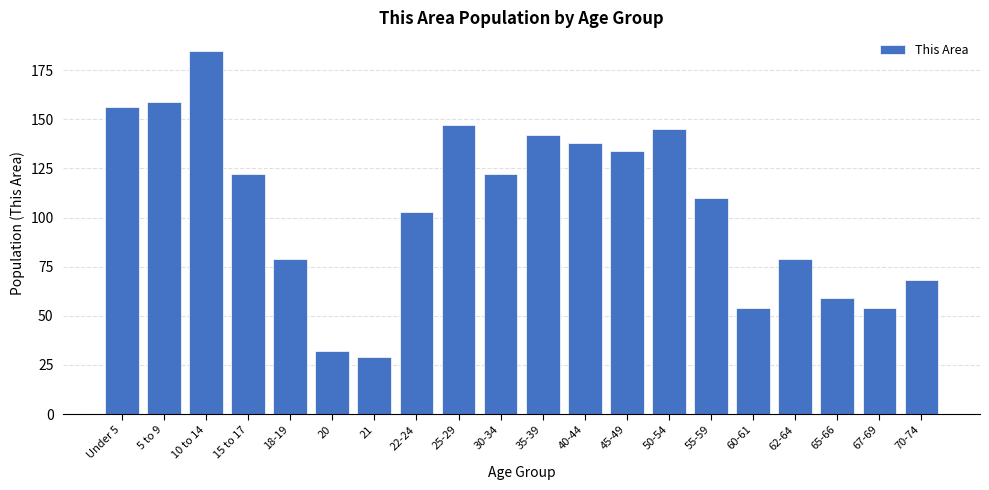

Reading left to right, what are all the values shown in this chart?

156	159	185	122	79	32	29	103	147	122	142	138	134	145	110	54	79	59	54	68